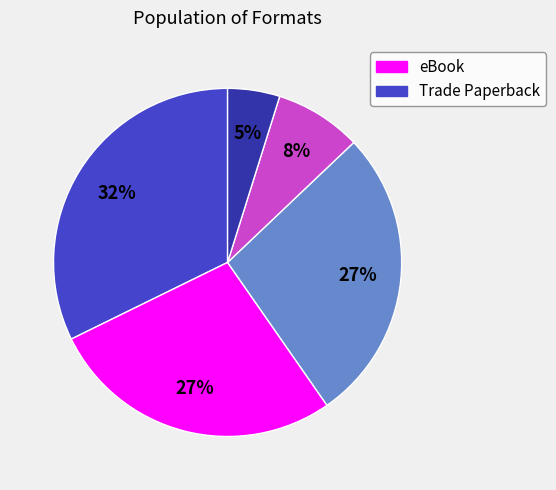

To the nearest percent, what is the average slice percentage?

20%